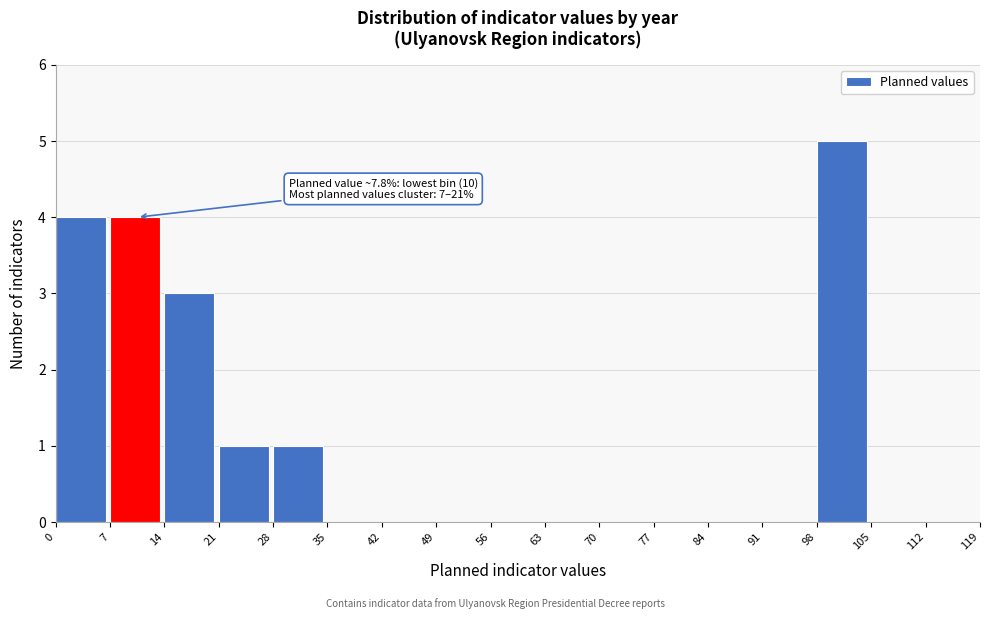

Over which range of the x-axis is the bar tallest?

98 to 105